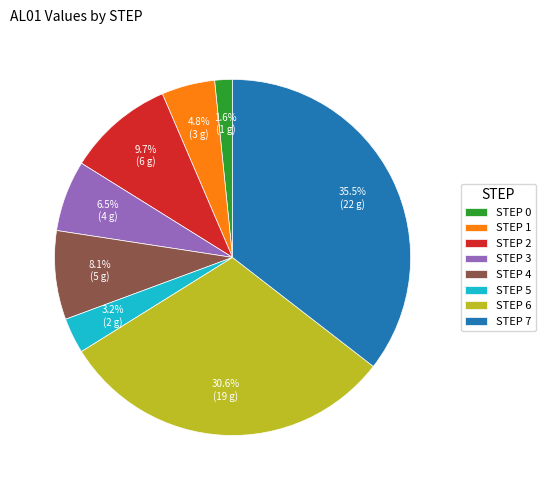

Does any single category account for the majority?

No